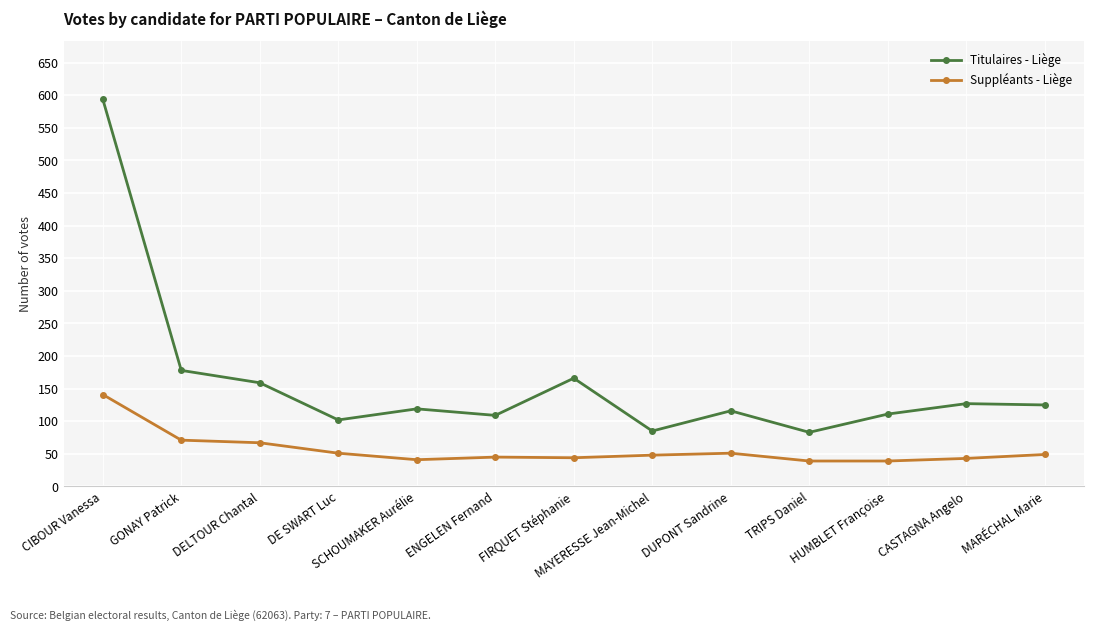

True or false: Suppléants - Liège has a value of 67 at SCHOUMAKER Aurélie.

False